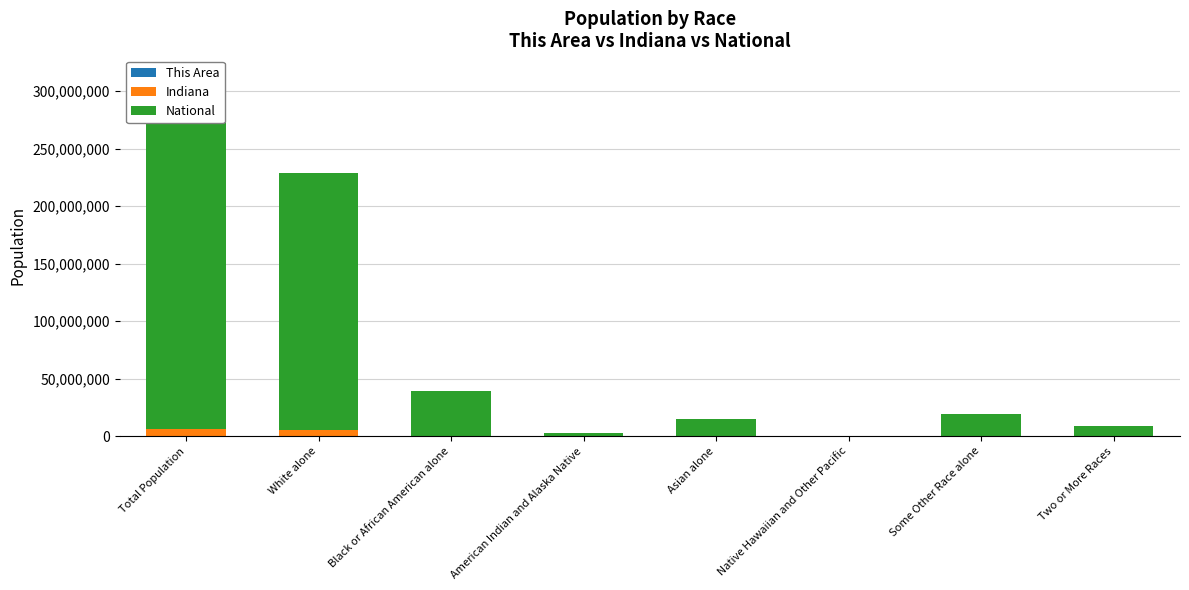

True or false: This Area has a value of 0 at American Indian and Alaska Native.

True